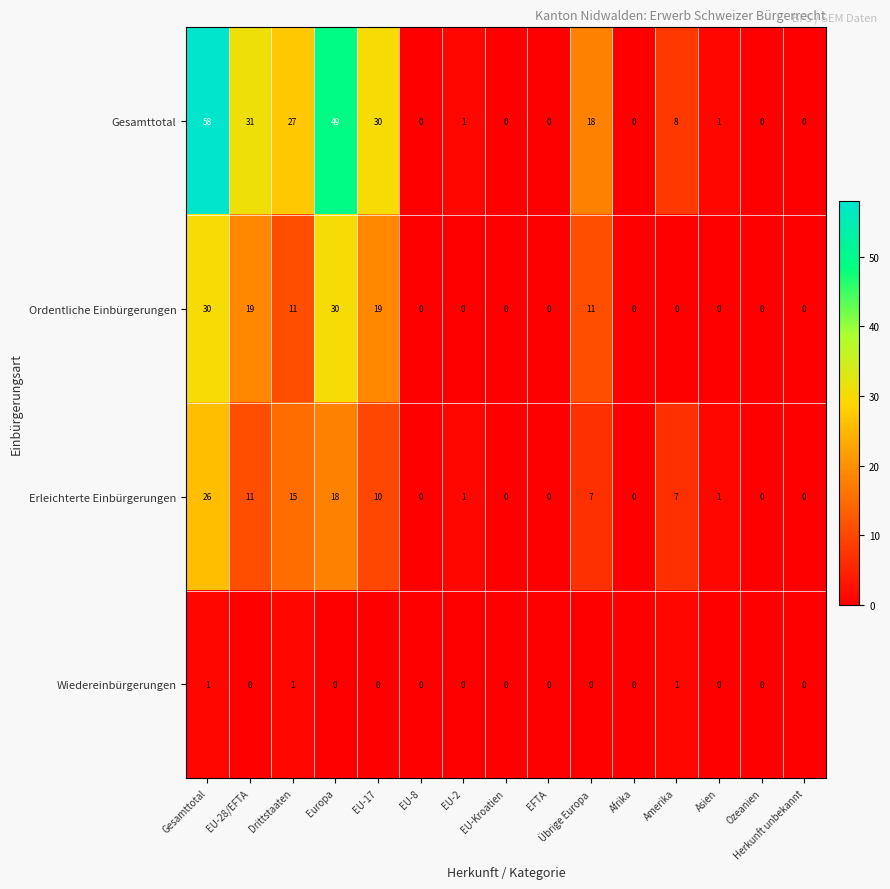

At which label does Gesamttotal reach its peak?

Gesamttotal